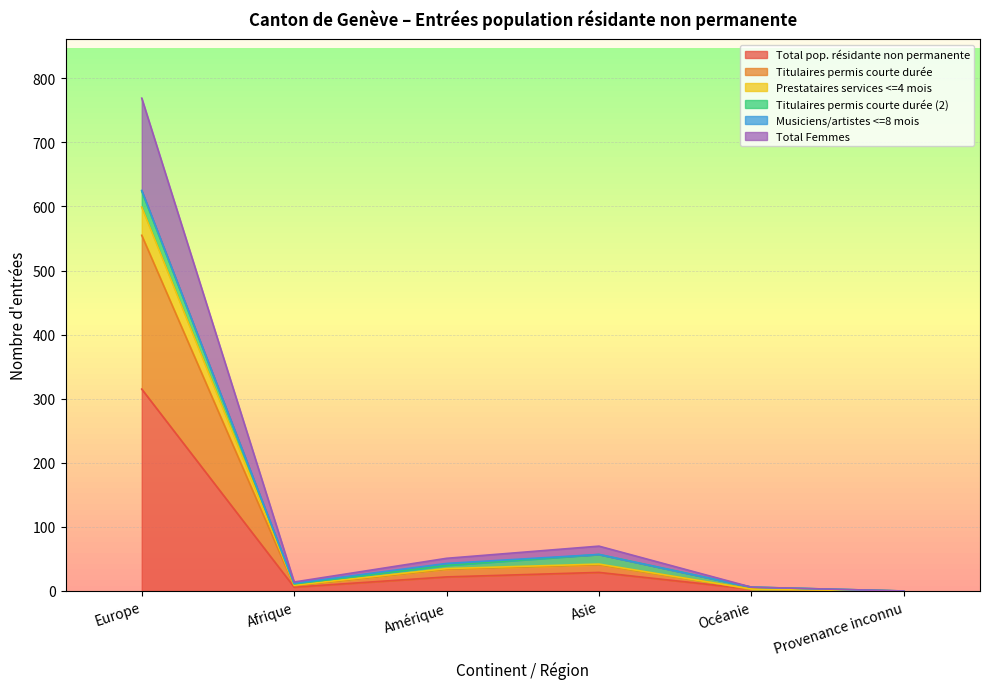

In Prestataires services <=4 mois, how many points are higher than both neighbors (excluding endpoints)?

1